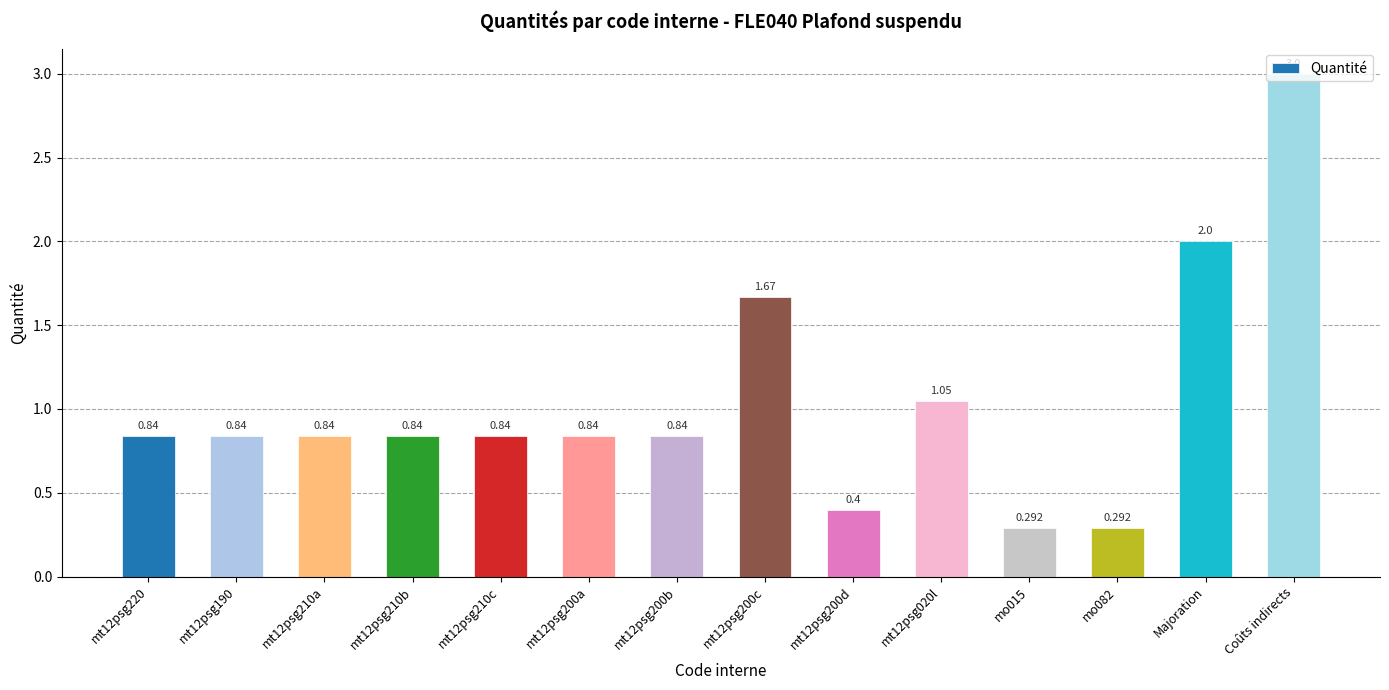

Between mt12psg190 and mo015, which is larger?

mt12psg190